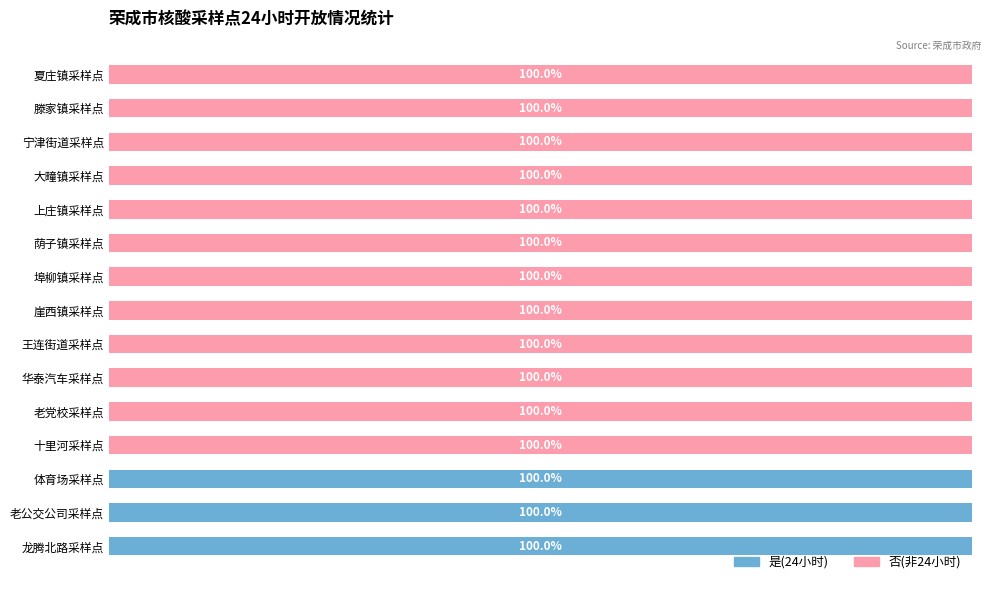

What are all the series names shown in the legend?

是(24小时), 否(非24小时)